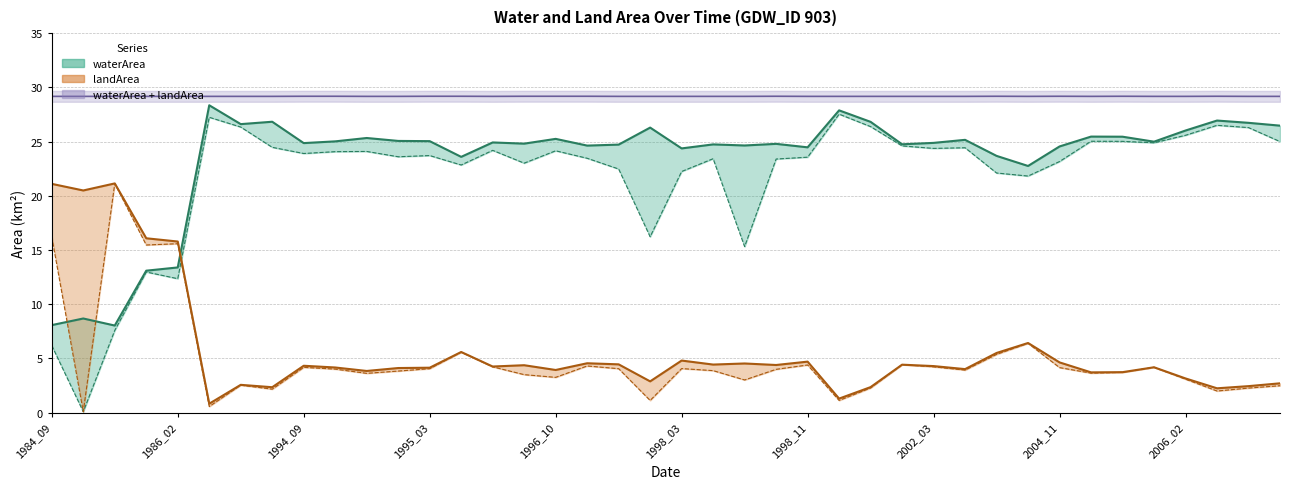

How many values in the origlandArea series exceed 3?

30